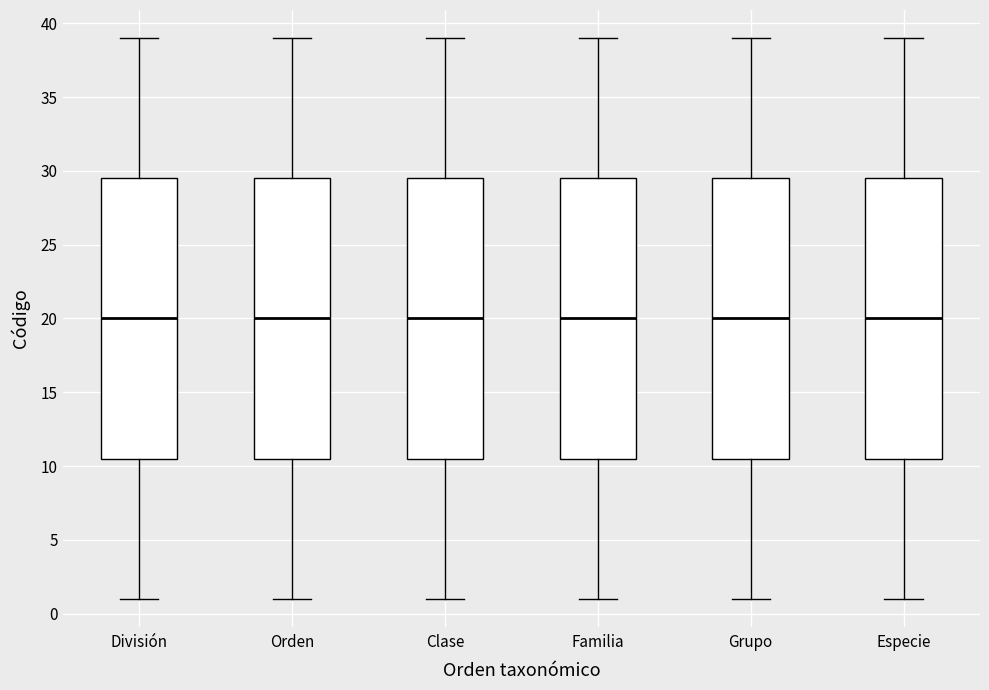

Where is the upper edge of the box for Grupo on the y-axis? The values are not printed on the chart, so give them approximately, as read against the axis.

29.5